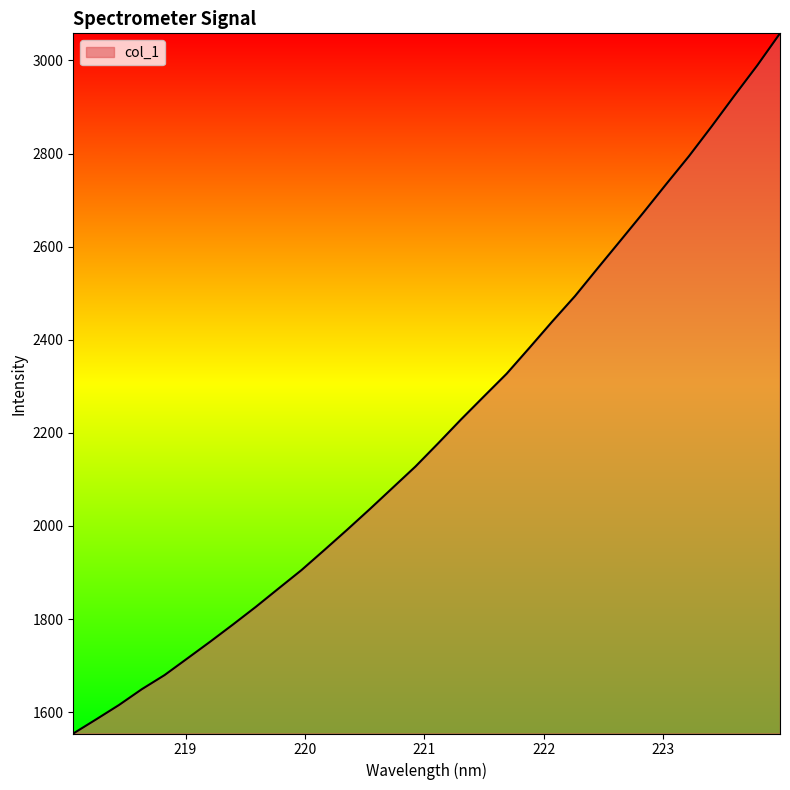

What is the difference between the maximum and minimum values?

1504.1